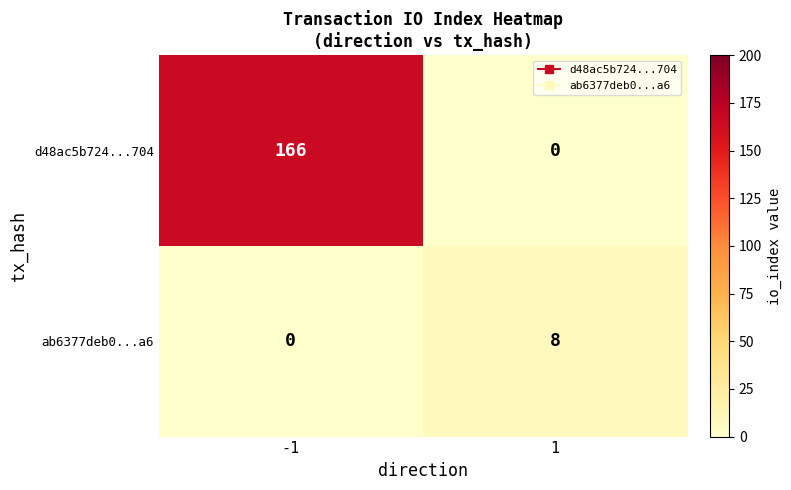

What is the average value of the d48ac5b724...704 series?

83